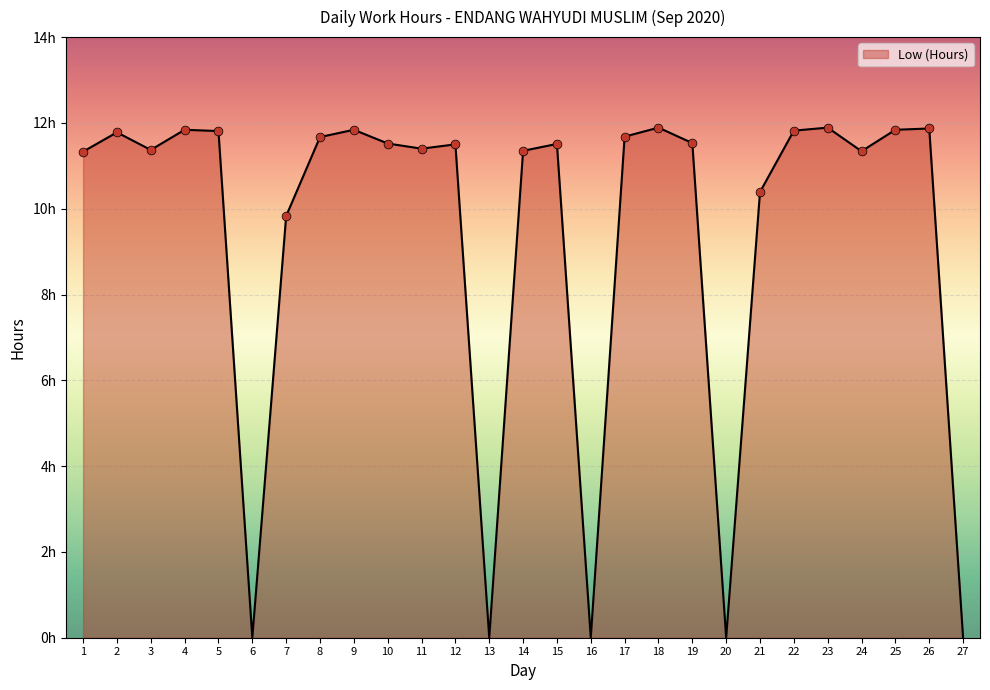

What is the change in value from 8 to 13?

-11.7